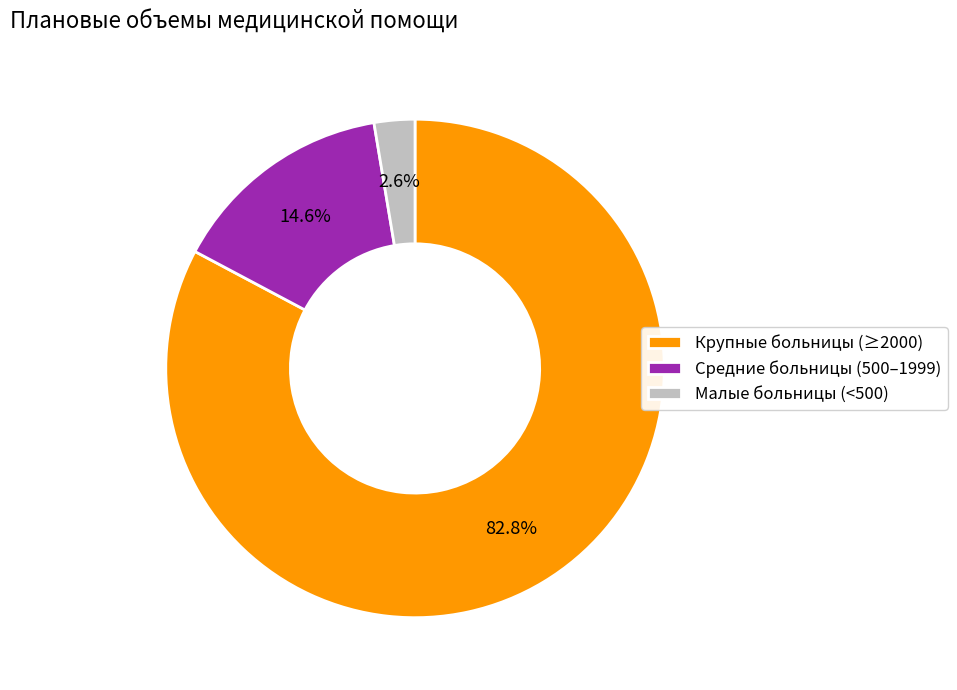

Is the sum of Малые больницы (<500) and Средние больницы (500–1999) greater than half?

No